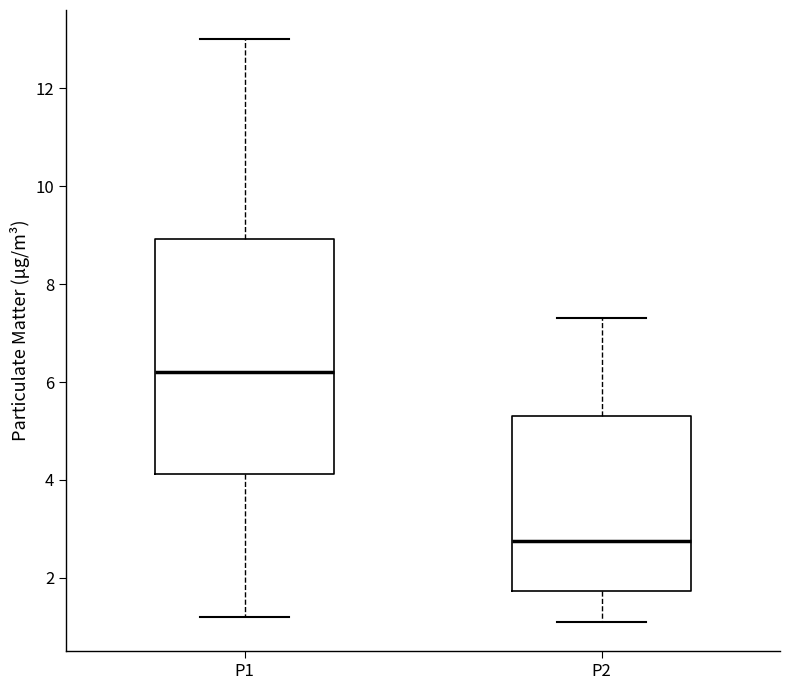

Reading left to right, read every box against the y-axis: the position of its median line, the range the box covers, and the ends of its whiskers. The values are not printed on the chart, so give them approximately, as read against the axis.

P1: median 6.2, box 4.2 to 9.0, whiskers 1.2 to 13.0
P2: median 2.8, box 1.8 to 5.4, whiskers 1.2 to 7.4